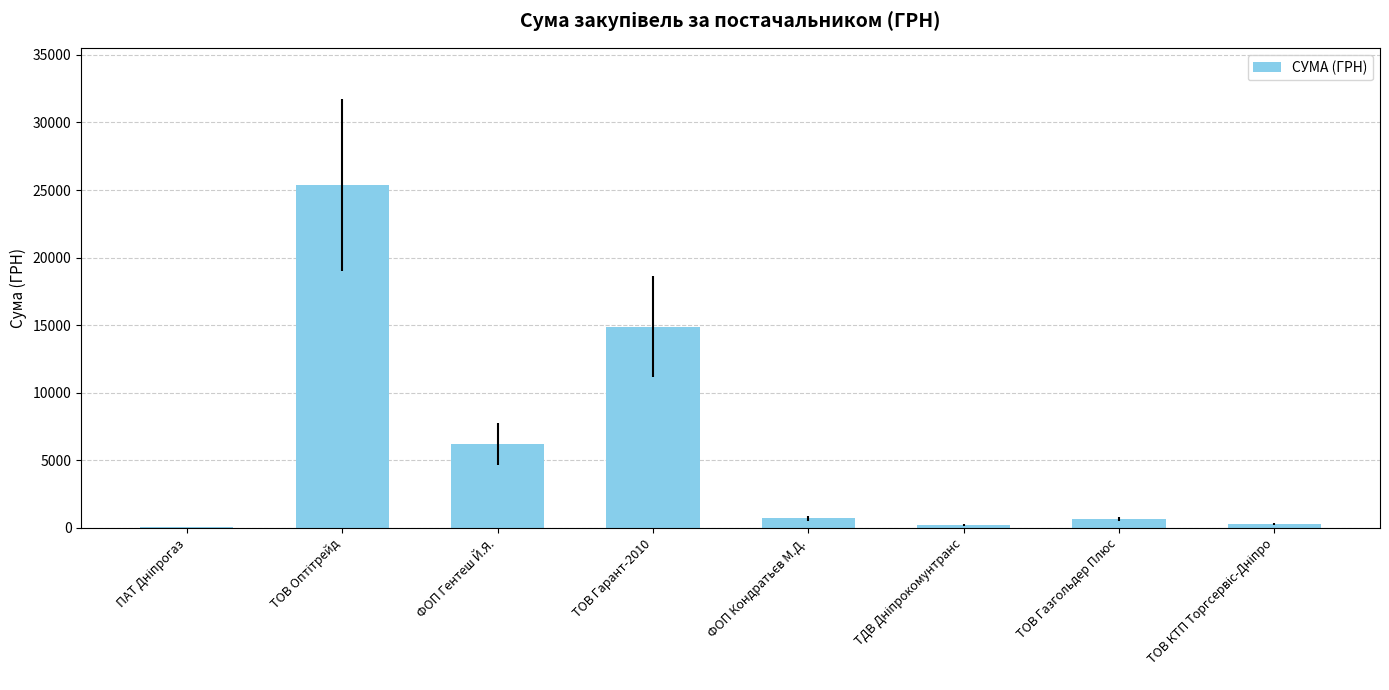

Between ТОВ Газгольдер Плюс and ФОП Гентеш Й.Я., which is larger?

ФОП Гентеш Й.Я.